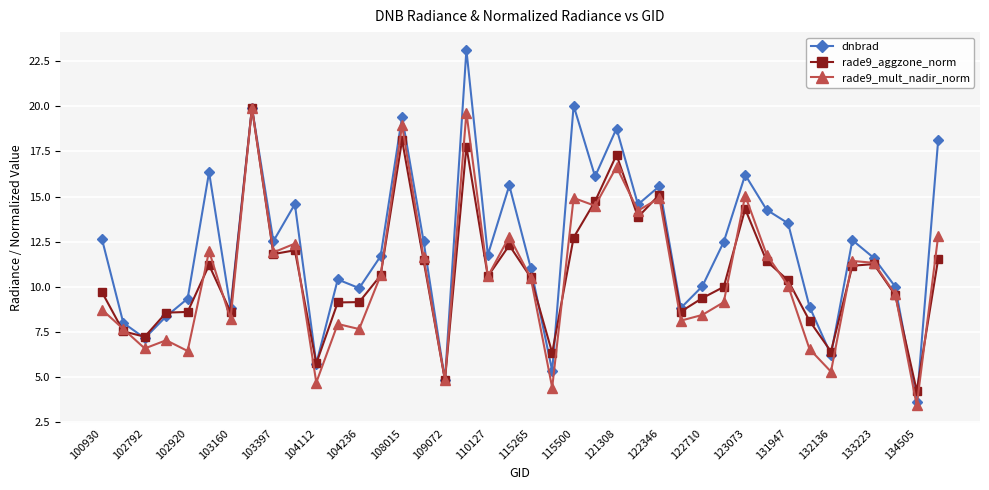

What is the value of the dnbrad point at the 4th from the left?

8.4